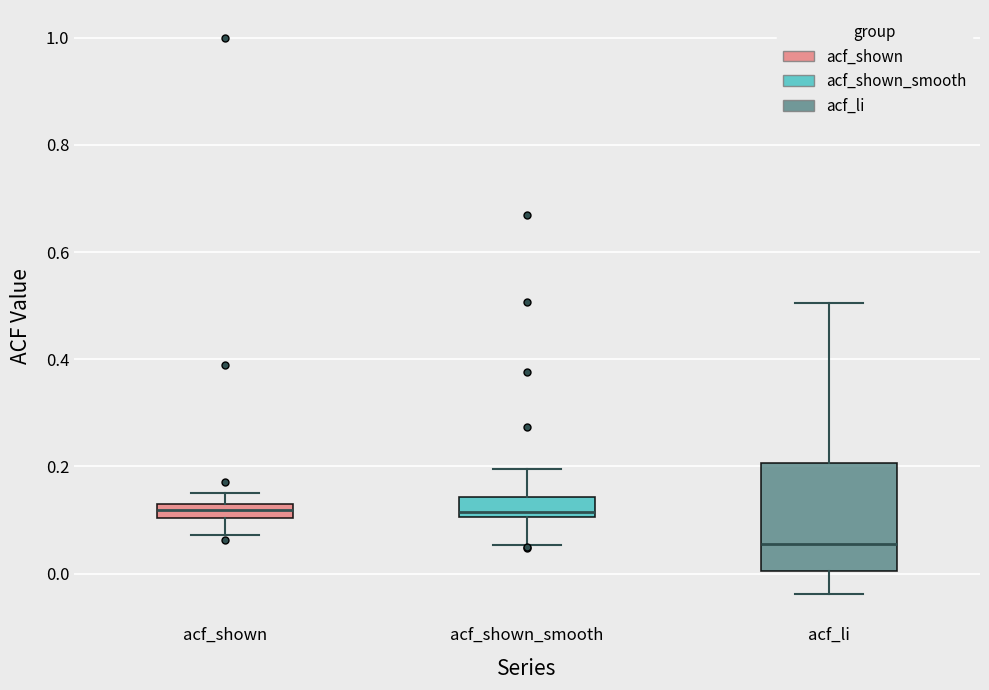

Where does the median line of the box for acf_shown_smooth sit on the y-axis? The values are not printed on the chart, so give them approximately, as read against the axis.

0.12